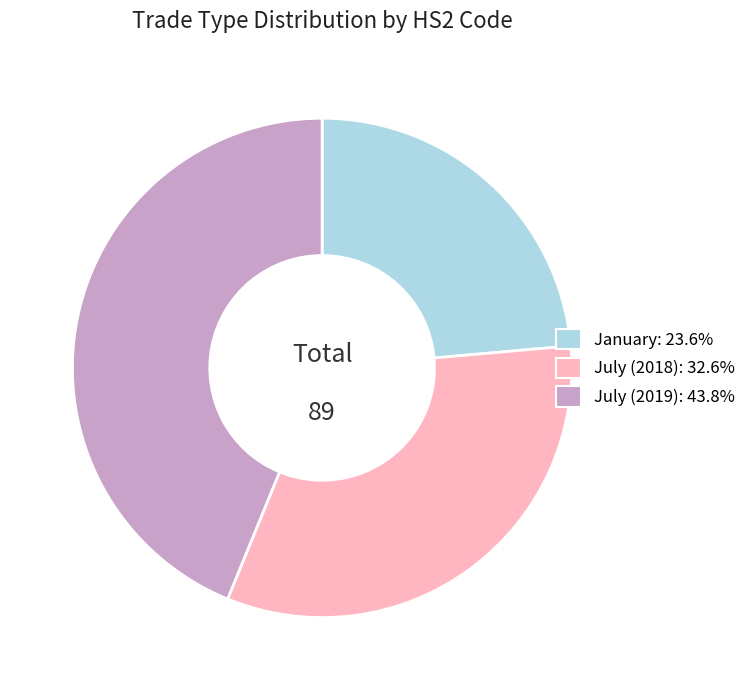

Which has a higher value, January or July (2018)?

July (2018)